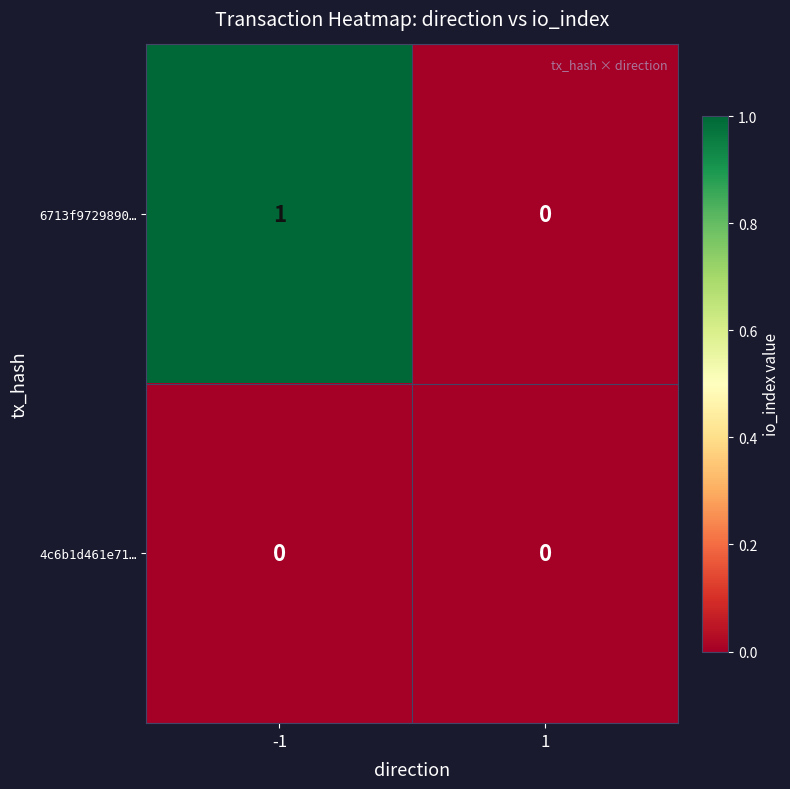

Reading right to left, list all the values displayed in this chart.

6713f9729890…: 0	1
4c6b1d461e71…: 0	0